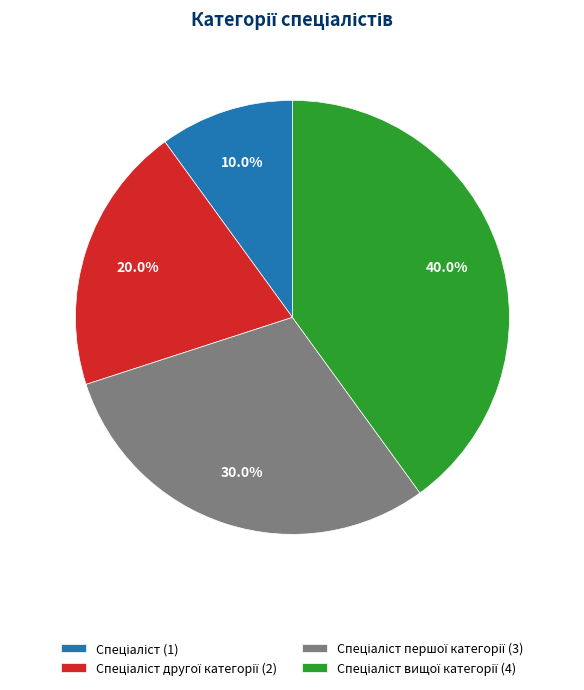

Is there a majority slice in this chart?

No